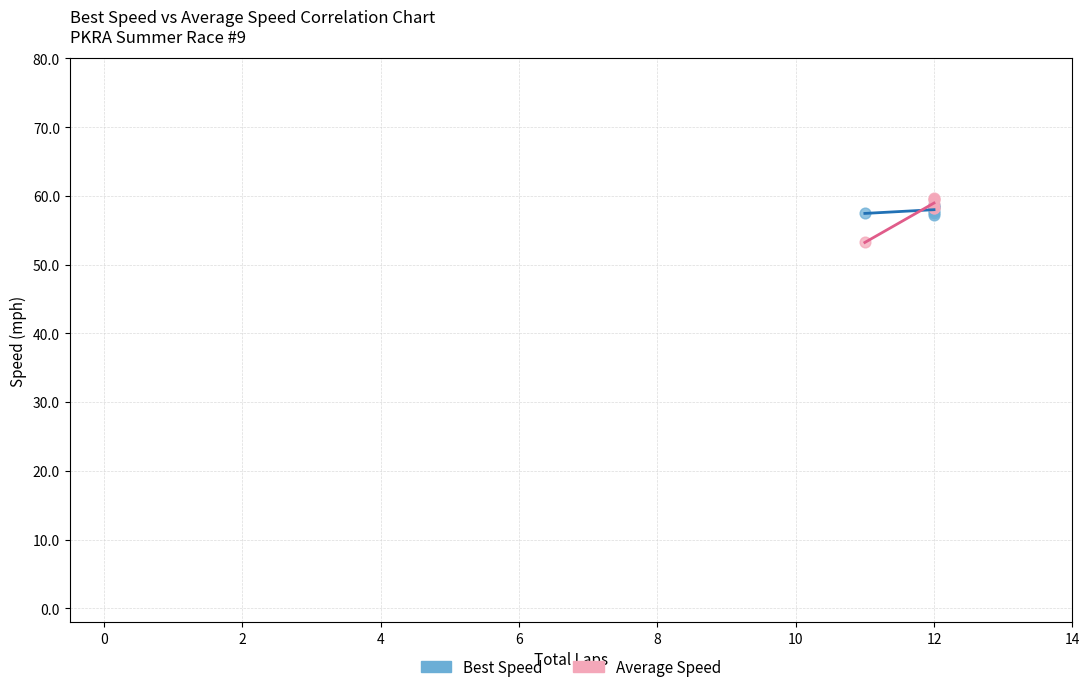

What are all the series names shown in the legend?

Best Speed, Average Speed